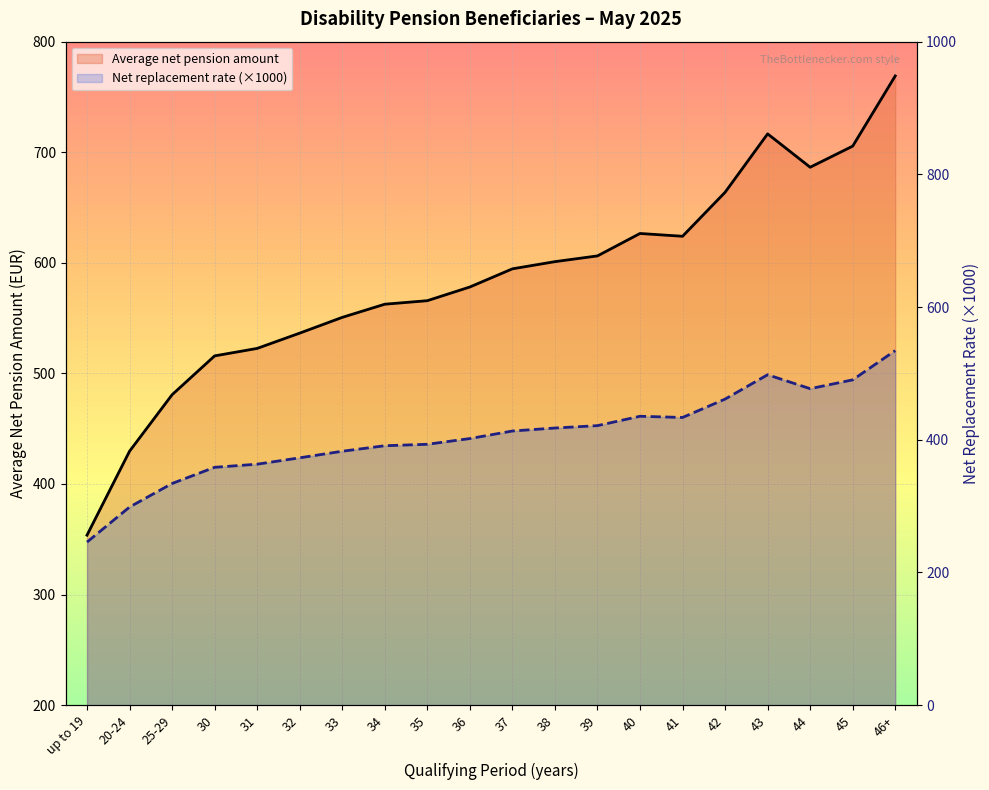

True or false: Average net pension amount and Net replacement rate (×1000) intersect in this chart.

False